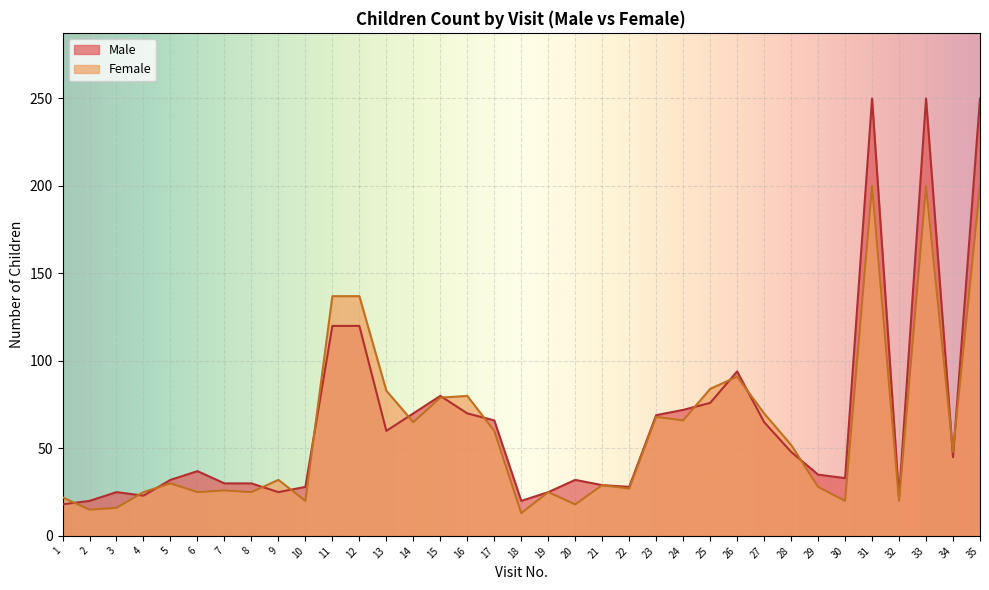

What is the difference between the highest and lowest values at 22?

1